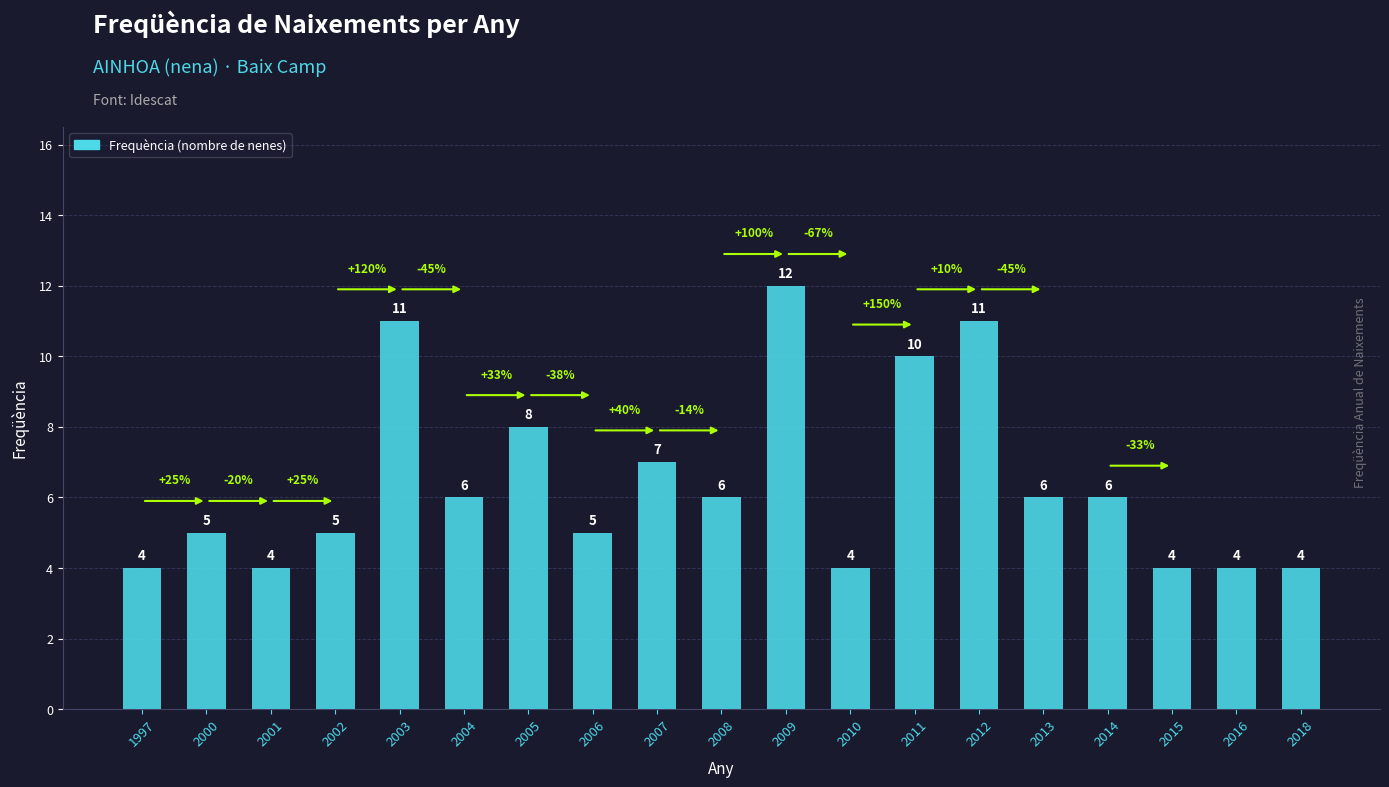

The chart shows a value of 10 at 2011. True or false?

True